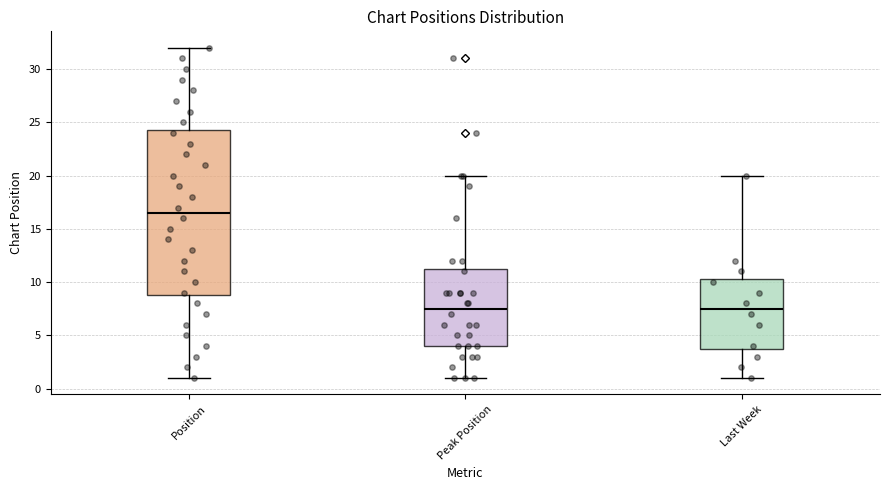

Which box is the tallest, from its lower edge to its upper edge?

Position